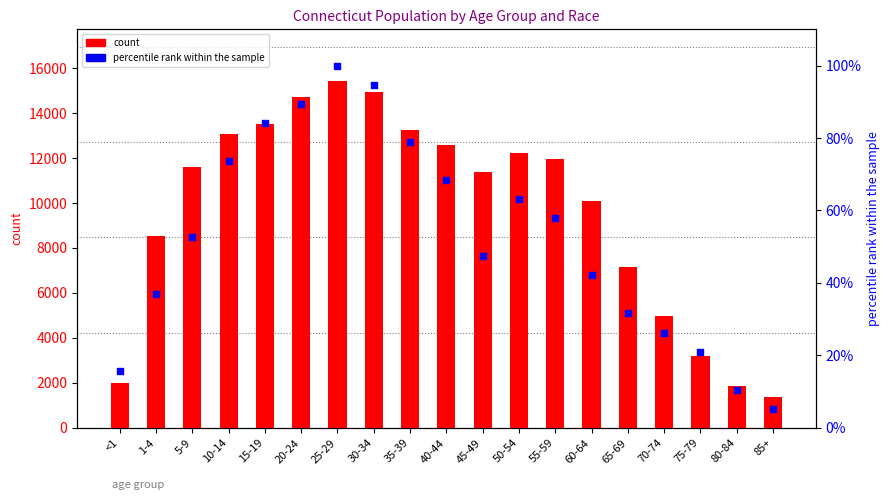

Which series has the largest total across all categories?

count